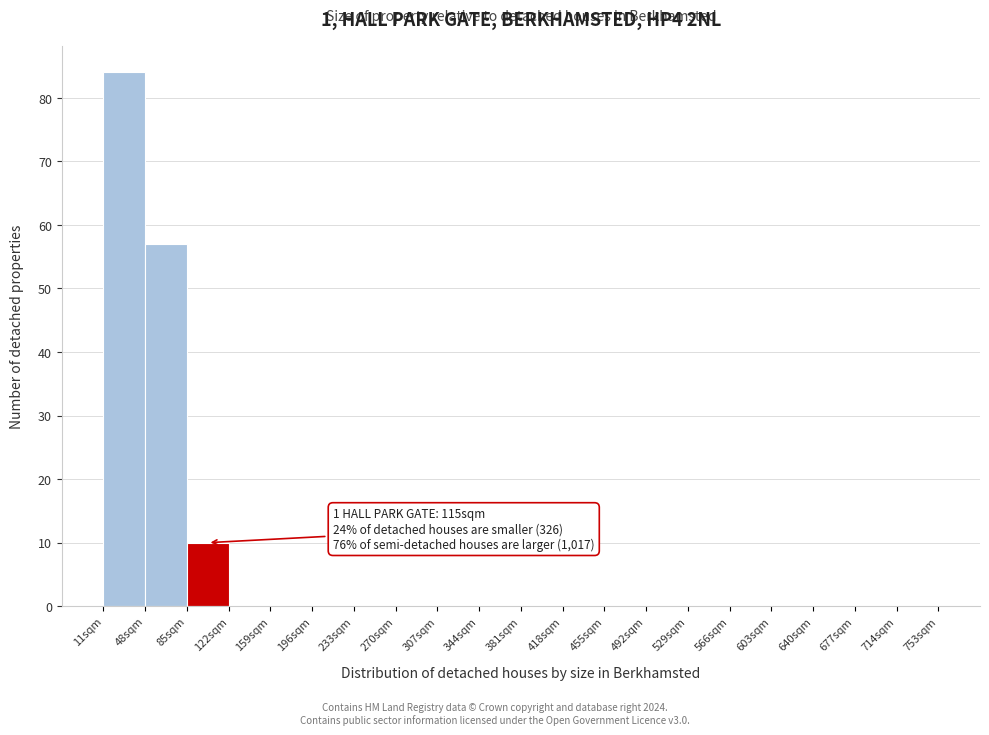

Which range on the x-axis has the tallest bar?

11 to 48